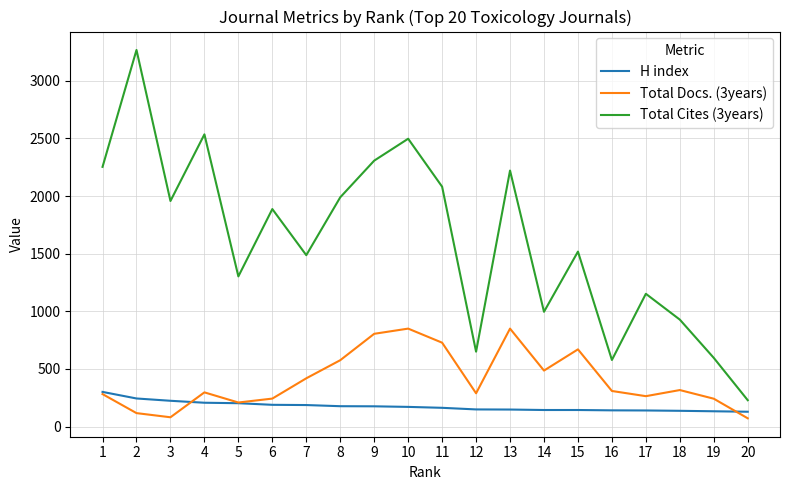

What are all the series names shown in the legend?

H index, Total Docs. (3years), Total Cites (3years)